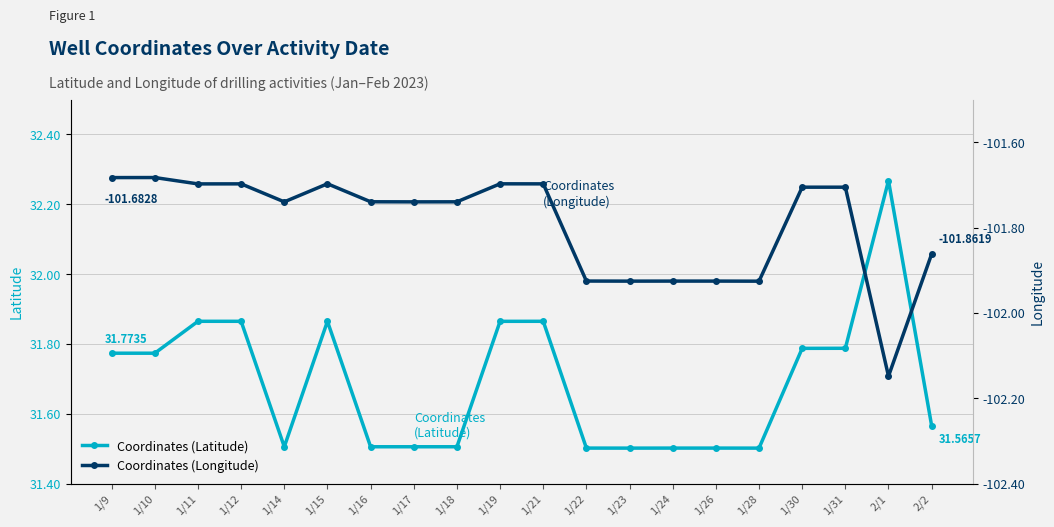

Between 1/9 and 1/21, which series saw the biggest shift?

Coordinates (Latitude)